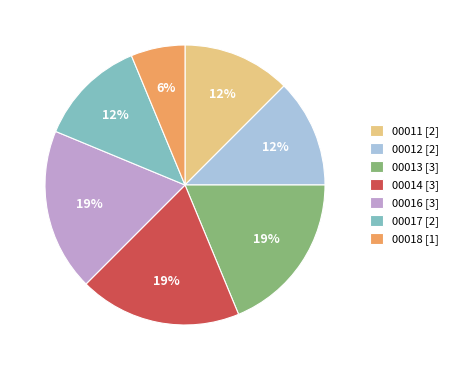

To the nearest percent, what is the combined percentage of 00016 [3] and 00011 [2]?

31%